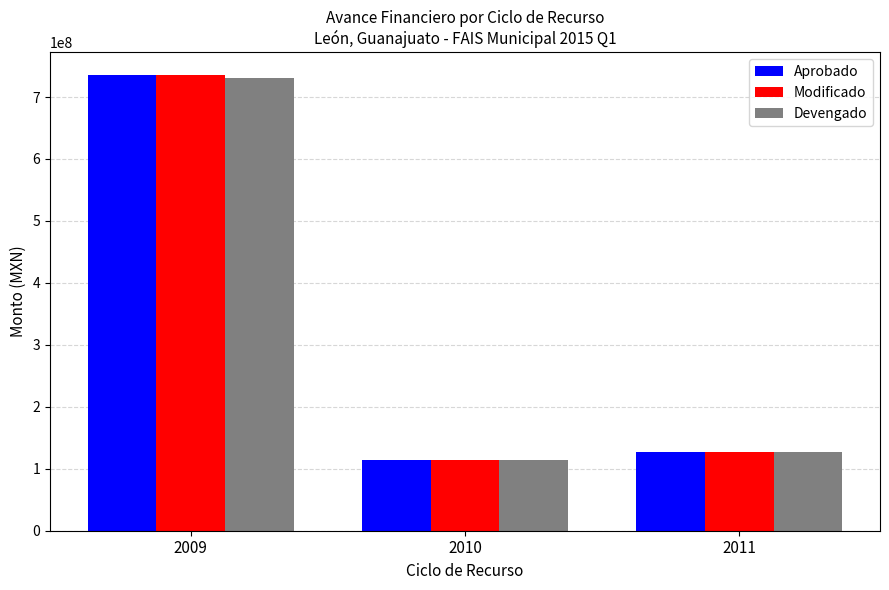

How many groups of bars are there?

3